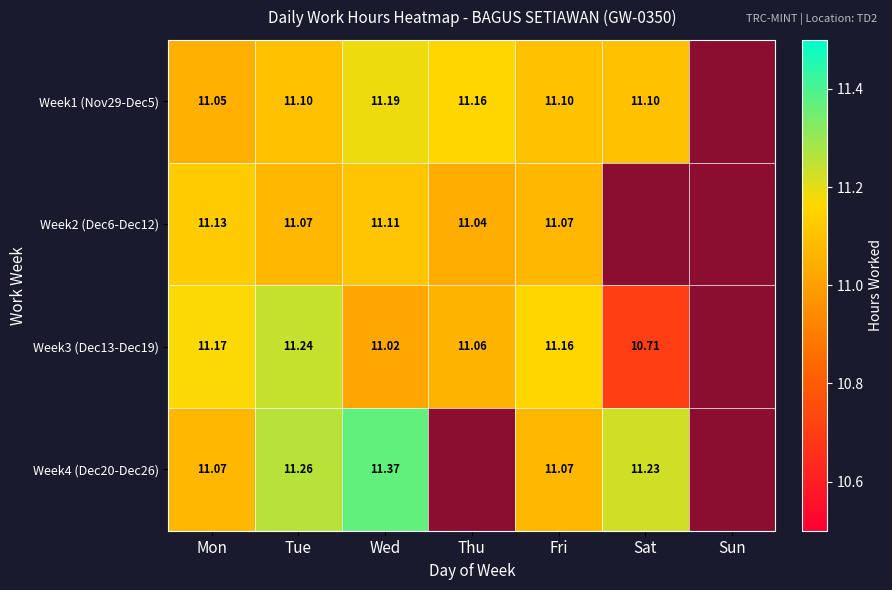

Is the value of Week4 (Dec20-Dec26) at Sat greater than the value of Week2 (Dec6-Dec12) at Wed?

Yes